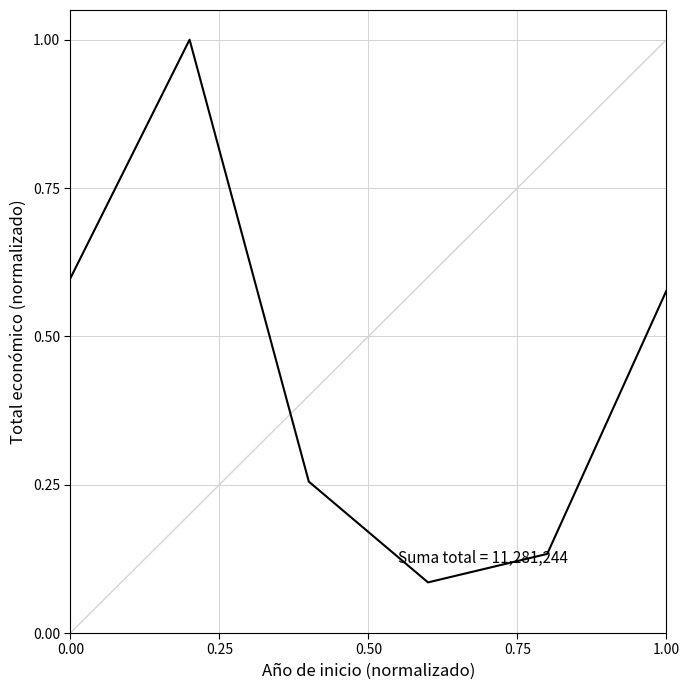

Count the number of categories in the chart.

6